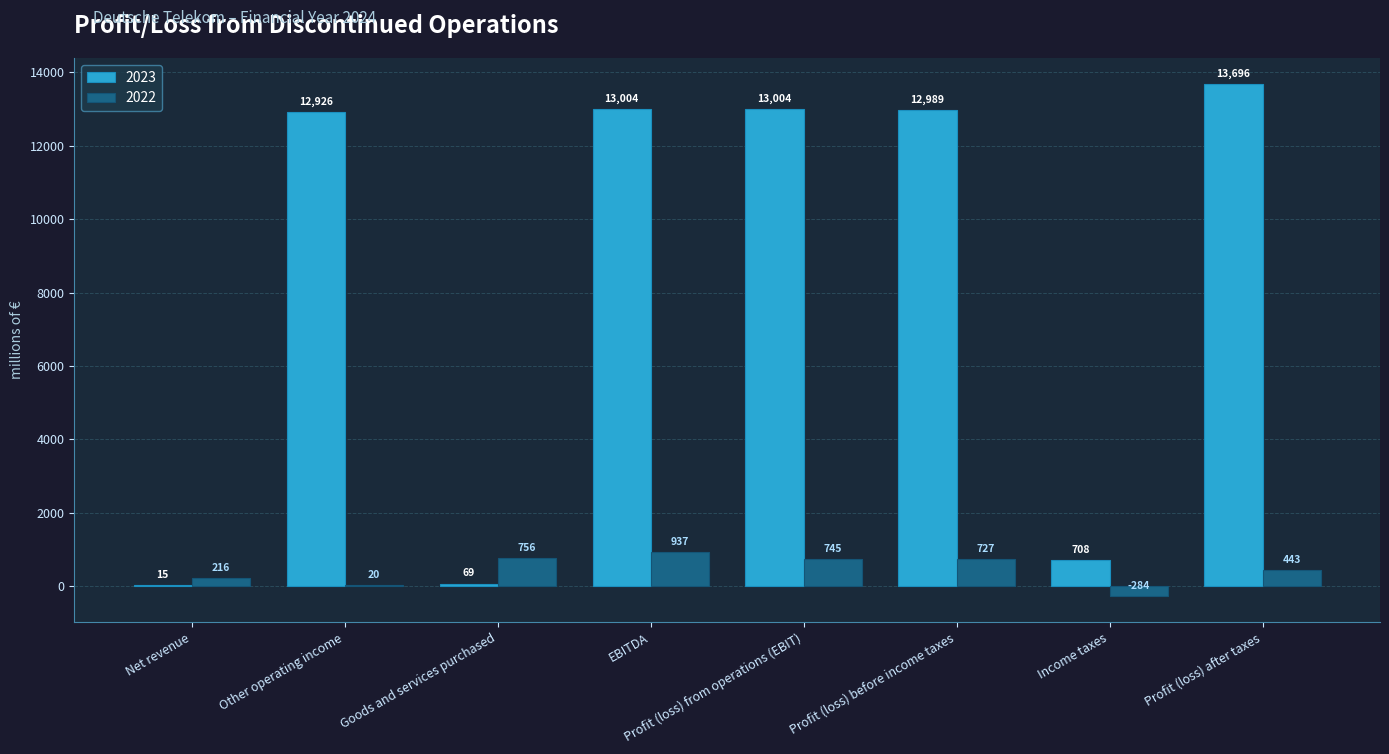

At which category is the sum across all series the highest?

Profit (loss) after taxes